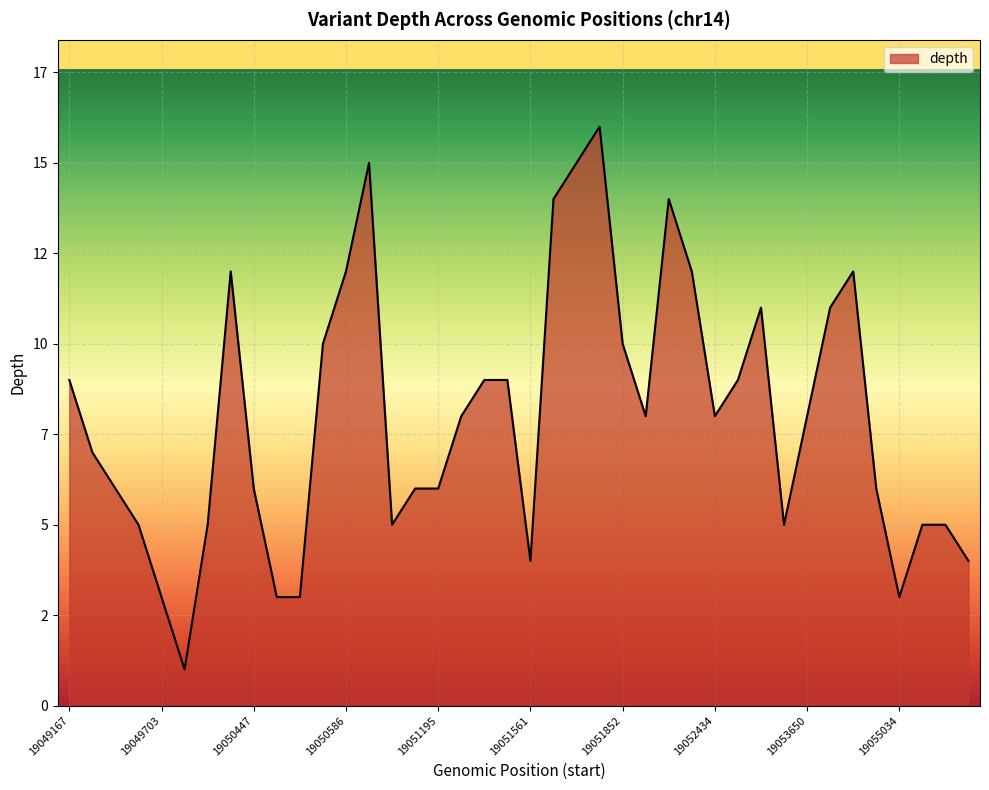

What is the label of the 29th point from the right?

19050551